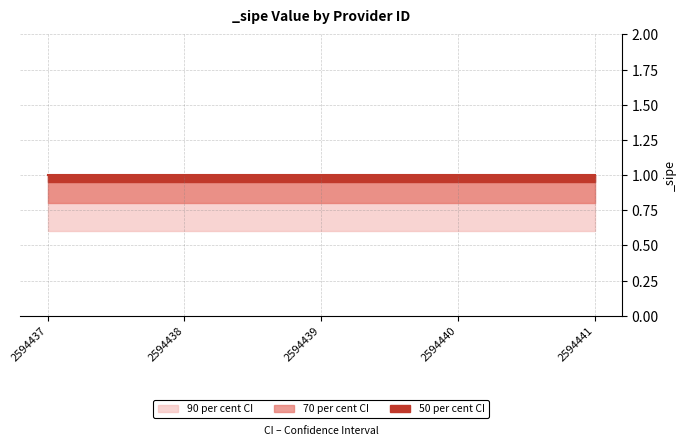

Between 2594438 and 2594440, which series saw the biggest shift?

50 per cent CI